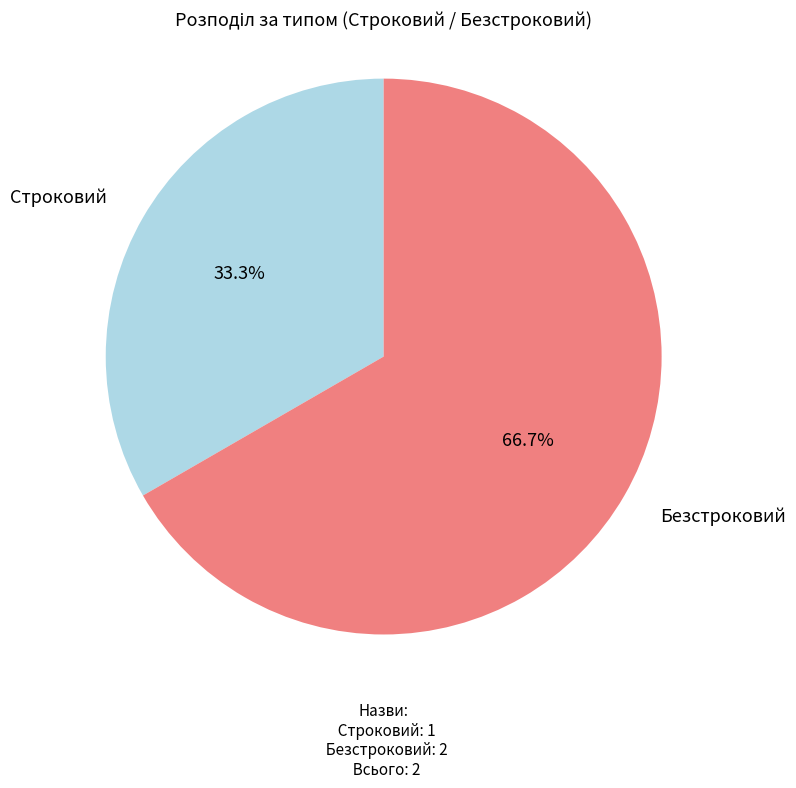

To the nearest percent, what is the difference between the largest and smallest slice percentages?

33%